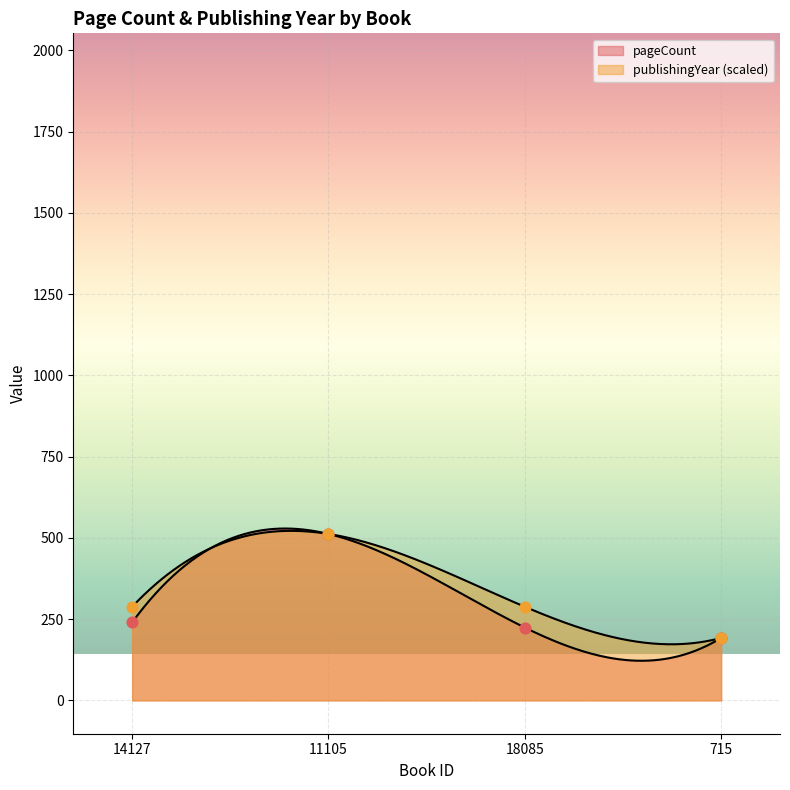

Which series has the largest total across all categories?

publishingYear